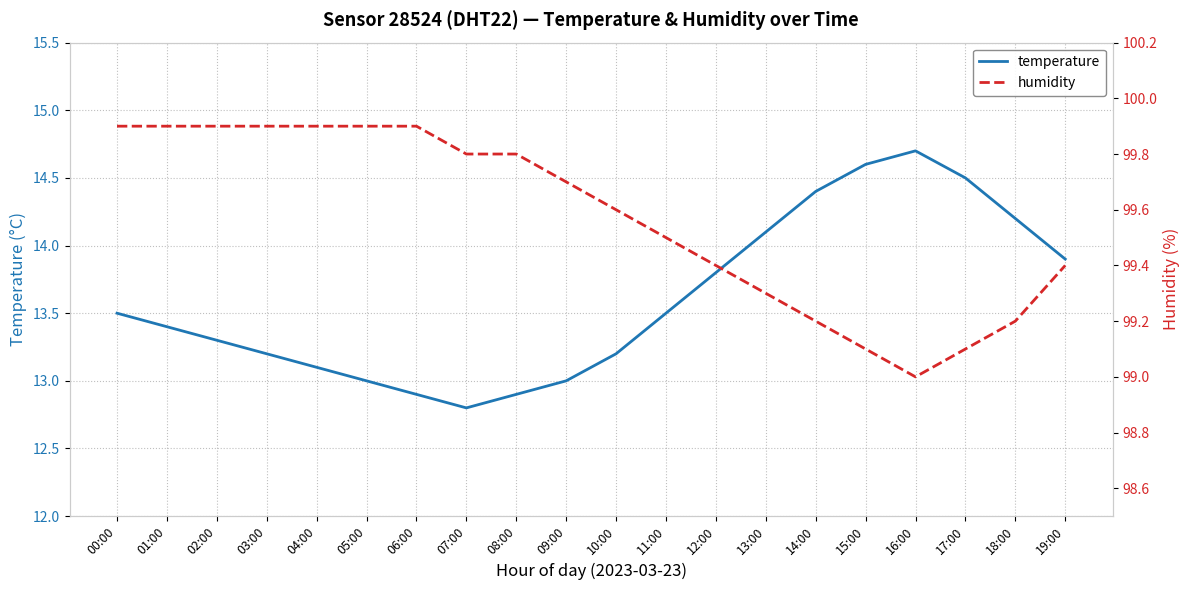

At which category does humidity reach its first local valley?

16:00